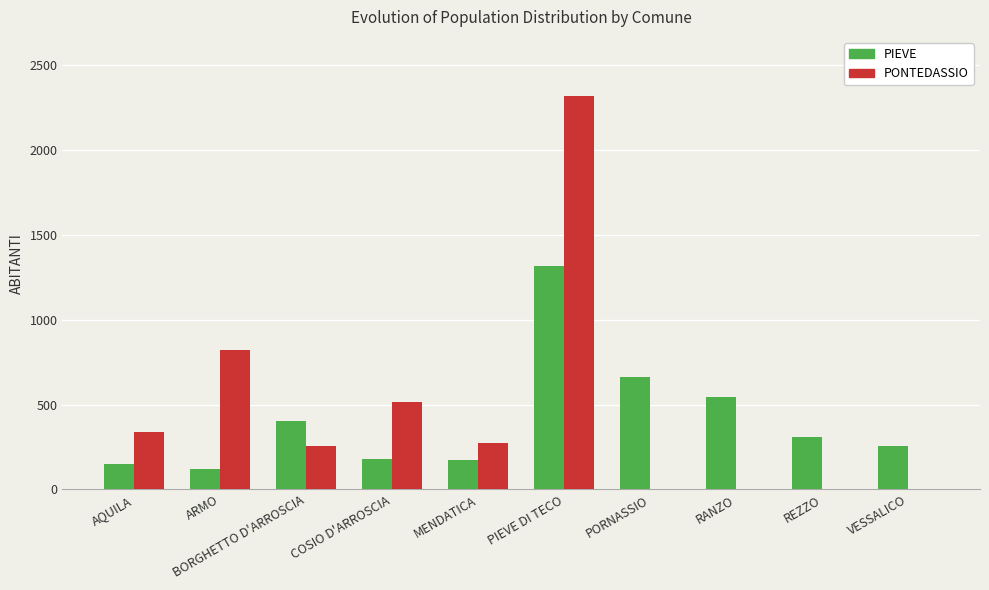

What is the sum of all PONTEDASSIO values?

4522